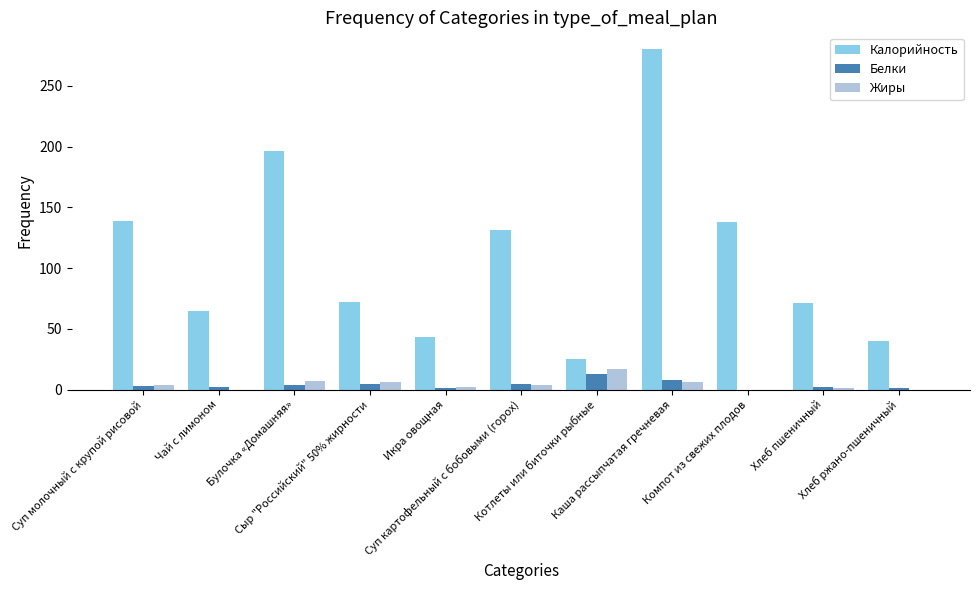

What is the sum of the Жиры values at Сыр "Российский" 50% жирности and Компот из свежих плодов?

6